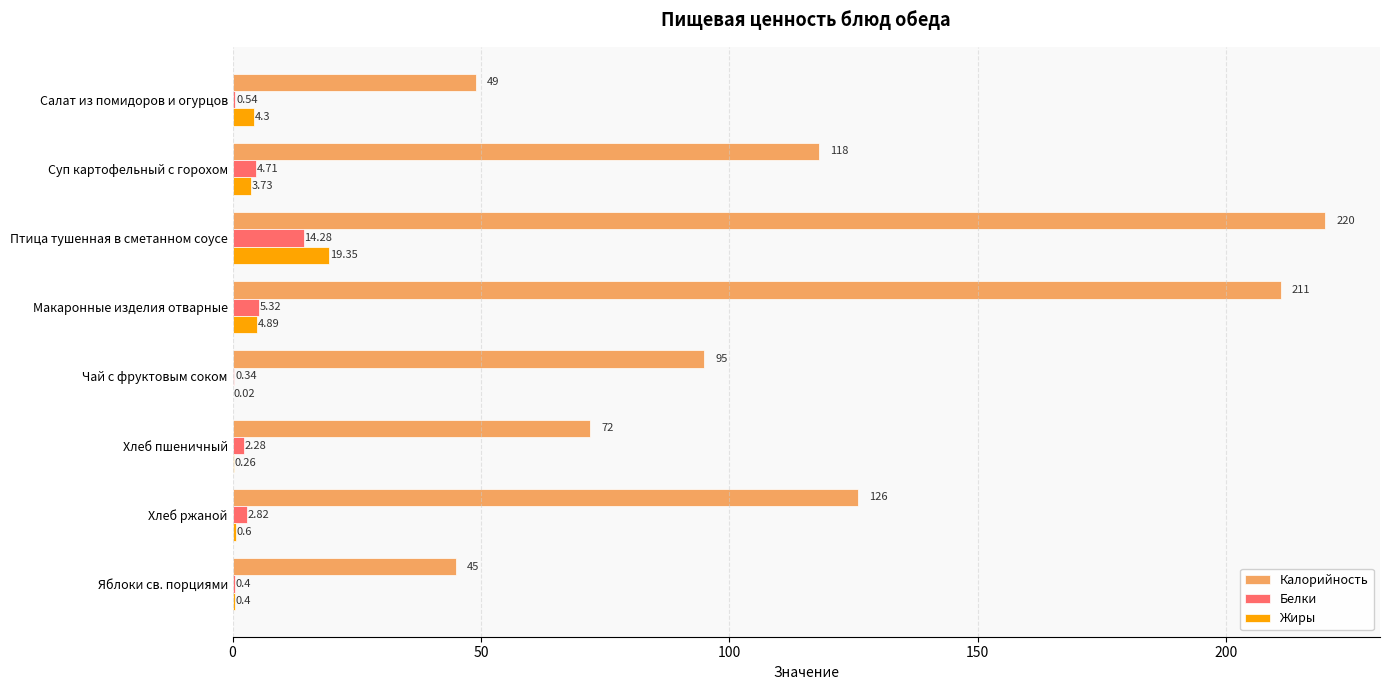

How many data points does each series have?

8